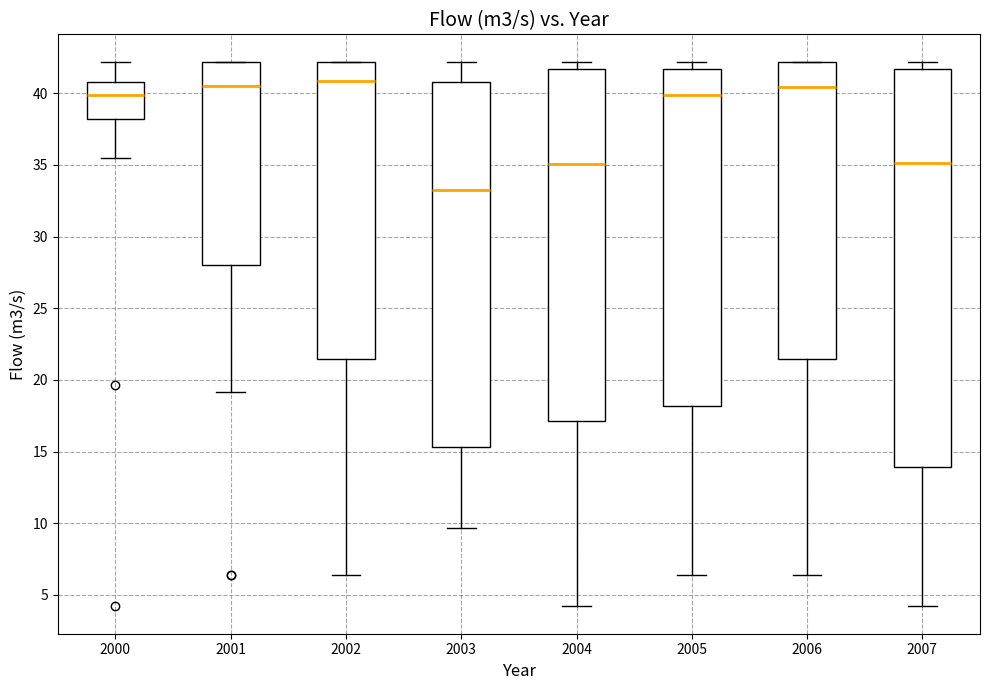

Comparing the boxes themselves (not the whiskers), which one is the tallest?

2007